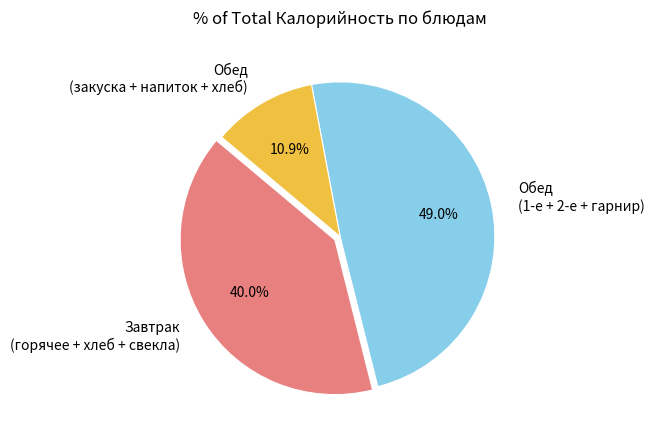

Between Завтрак (горячее + хлеб + свекла) and Обед (1-е + 2-е + гарнир), which is larger?

Обед (1-е + 2-е + гарнир)